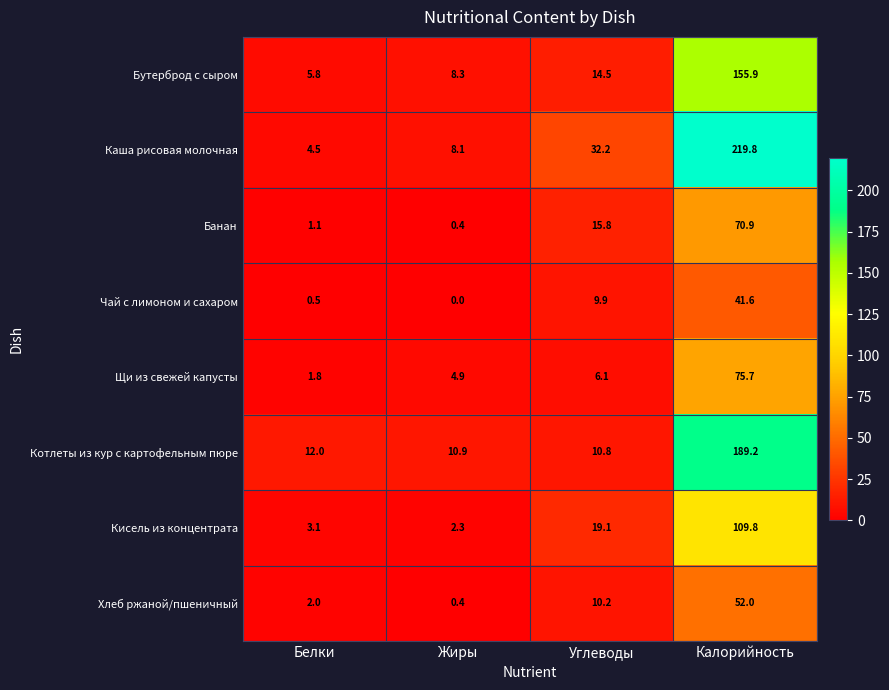

Which series has the largest total across all categories?

Каша рисовая молочная